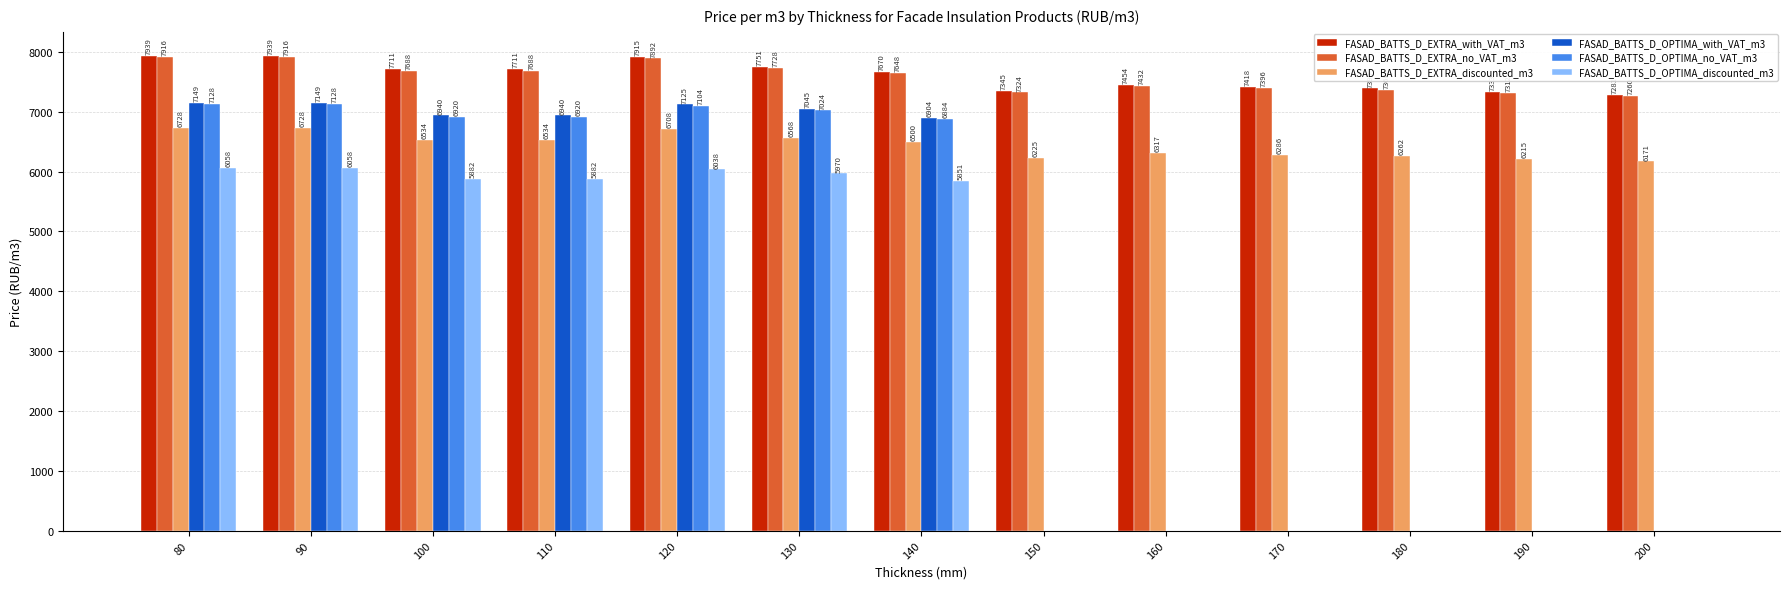

Which series has the largest total across all categories?

FASAD_BATTS_D_EXTRA_with_VAT_m3